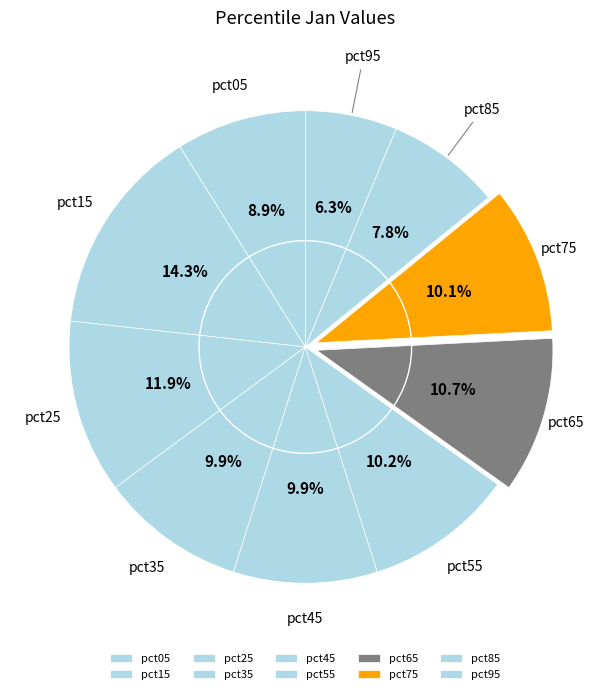

The pct75 slice represents 4% of the pie. True or false?

False